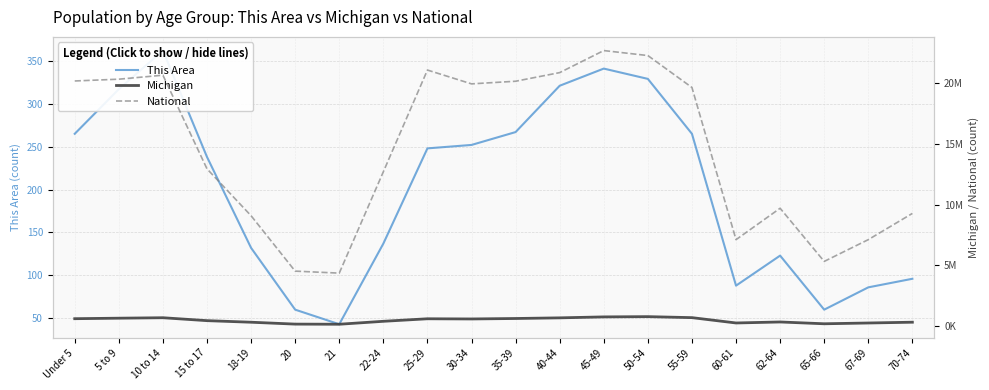

What are all the series names shown in the legend?

This Area, Michigan, National